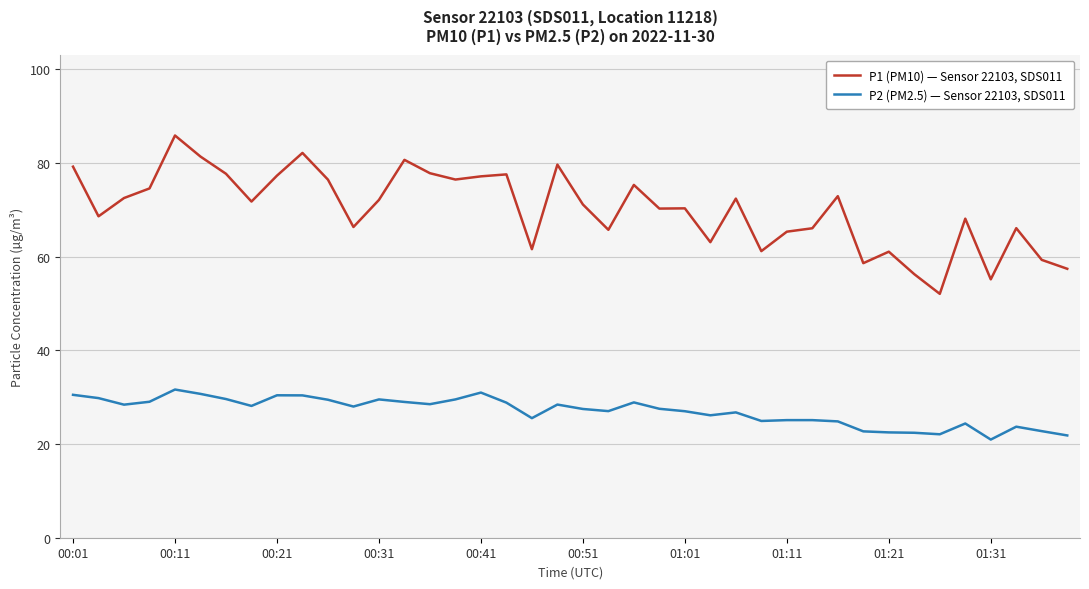

True or false: P2 (PM2.5) — Sensor 22103, SDS011 and P1 (PM10) — Sensor 22103, SDS011 intersect in this chart.

False